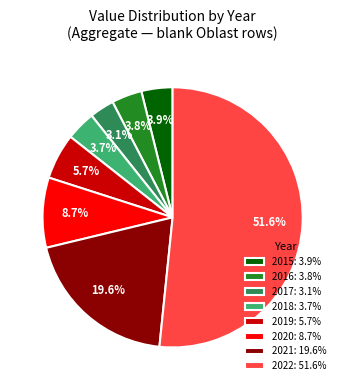

How many segments does this pie chart have?

8